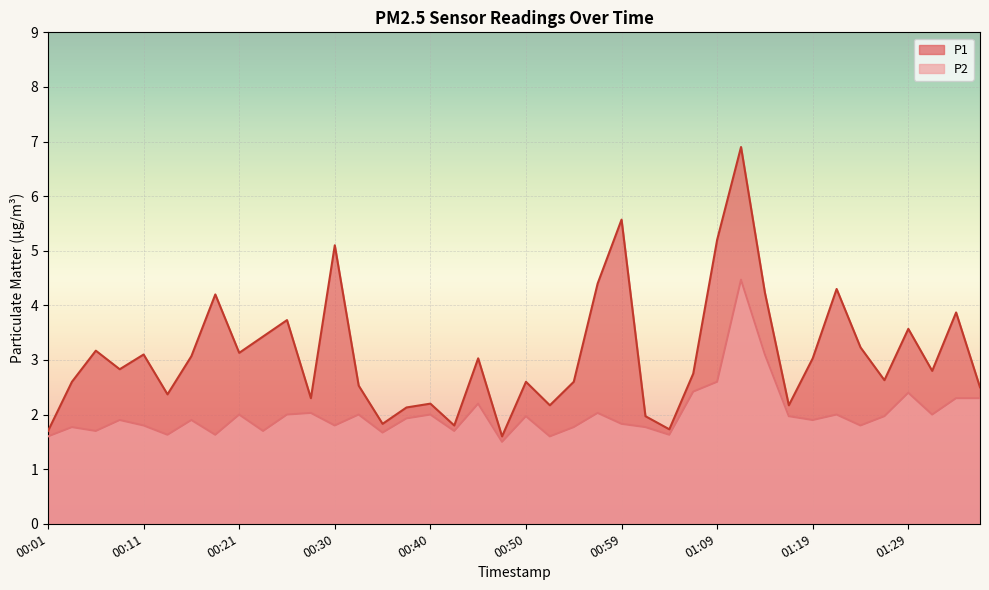

At which category is the sum across all series the highest?

01:12